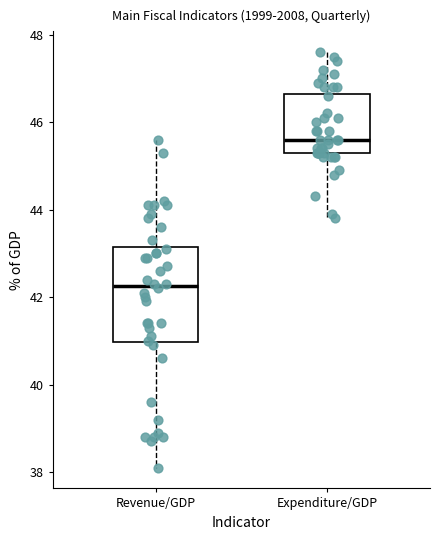

Reading left to right, transcribe this box plot: for each box, give where its median line is, the range the box spans, and where its two whiskers end, as read against the y-axis. The values are not printed on the chart, so give them approximately, as read against the axis.

Revenue/GDP: median 42.2, box 41.0 to 43.2, whiskers 38.2 to 45.6
Expenditure/GDP: median 45.6, box 45.4 to 46.6, whiskers 43.8 to 47.6